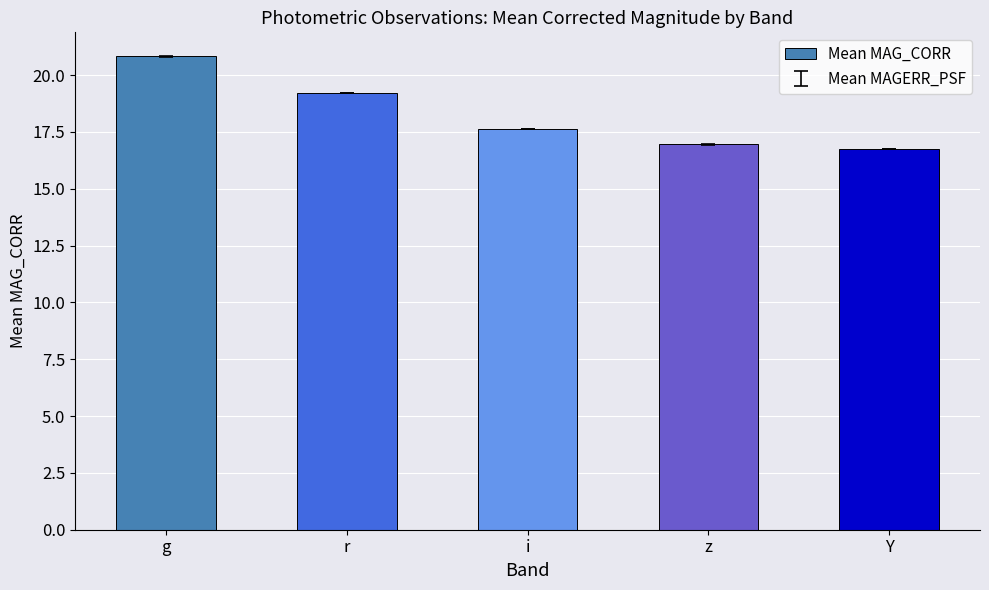

List the labels in order of value, largest first.

g, r, i, z, Y